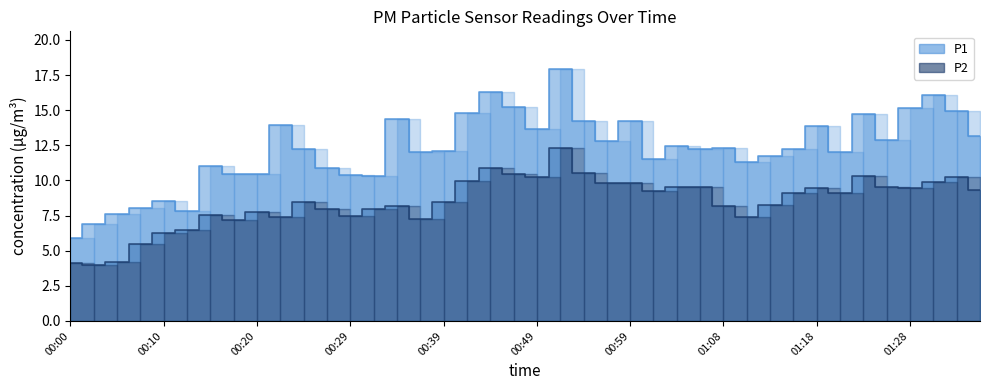

Which has a higher value, 01:16 or 00:44?

00:44